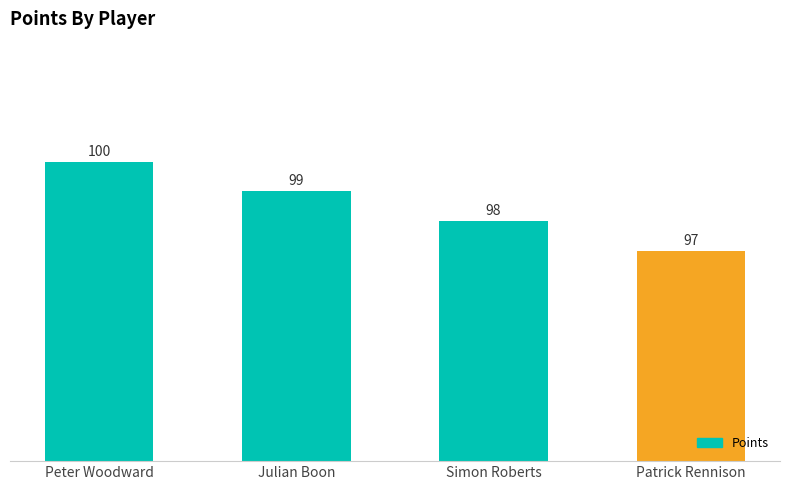

How many values are below 99?

2